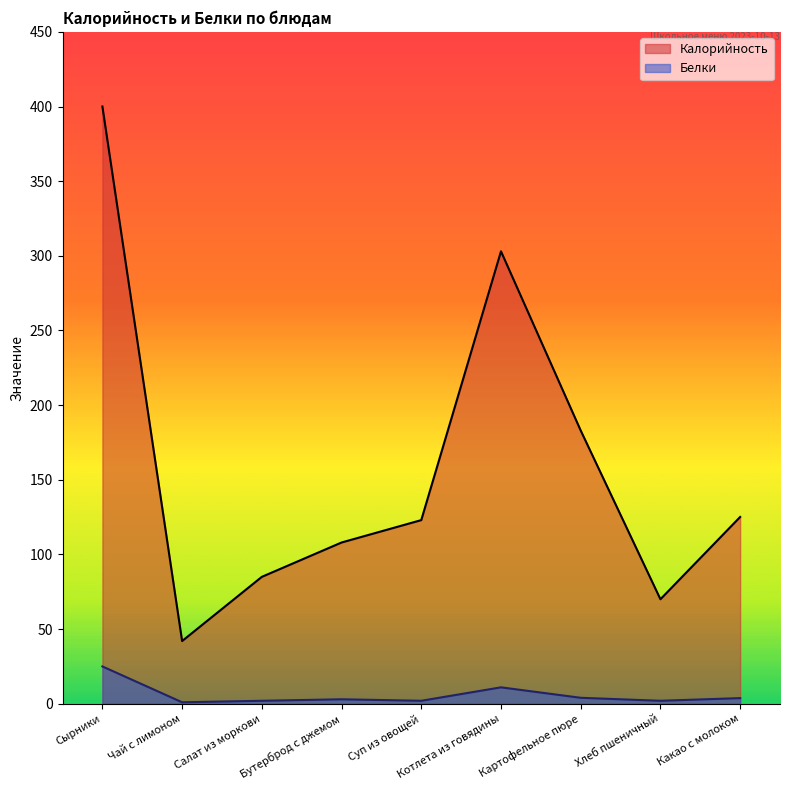

The Калорийность series shows 11.0 at Чай с лимоном. True or false?

False